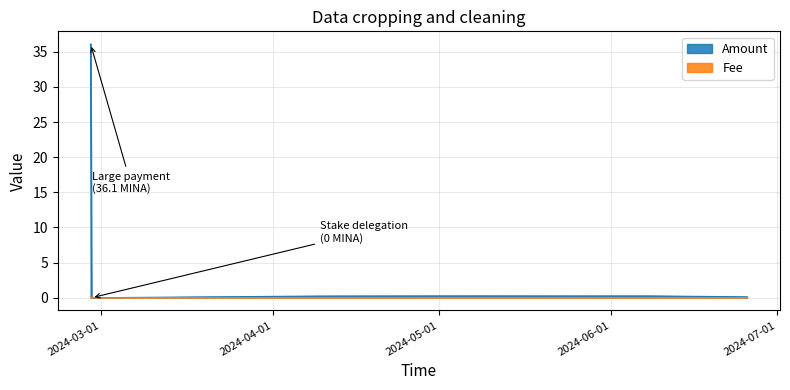

True or false: Amount and Fee cross at least once.

True